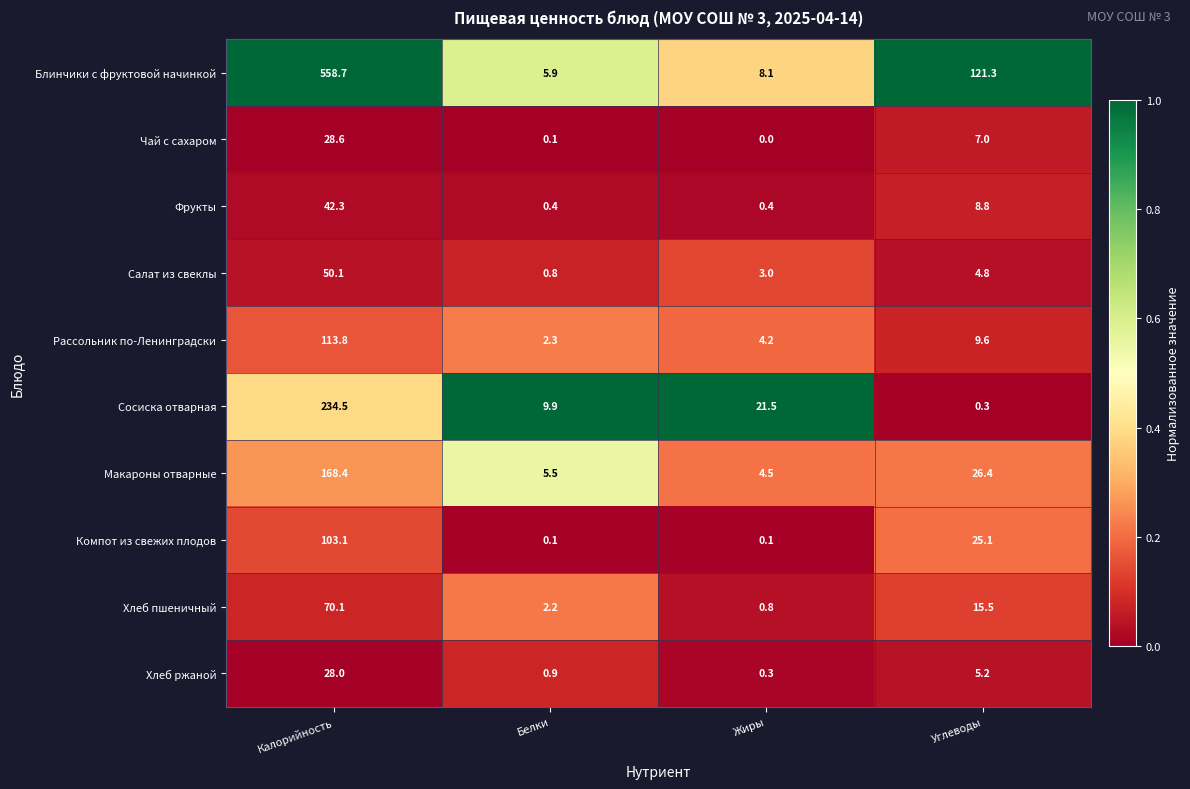

List the series in order of their peak value, highest first.

Блинчики с фруктовой начинкой, Сосиска отварная, Макароны отварные, Рассольник по-Ленинградски, Компот из свежих плодов, Хлеб пшеничный, Салат из свеклы, Фрукты, Чай с сахаром, Хлеб ржаной